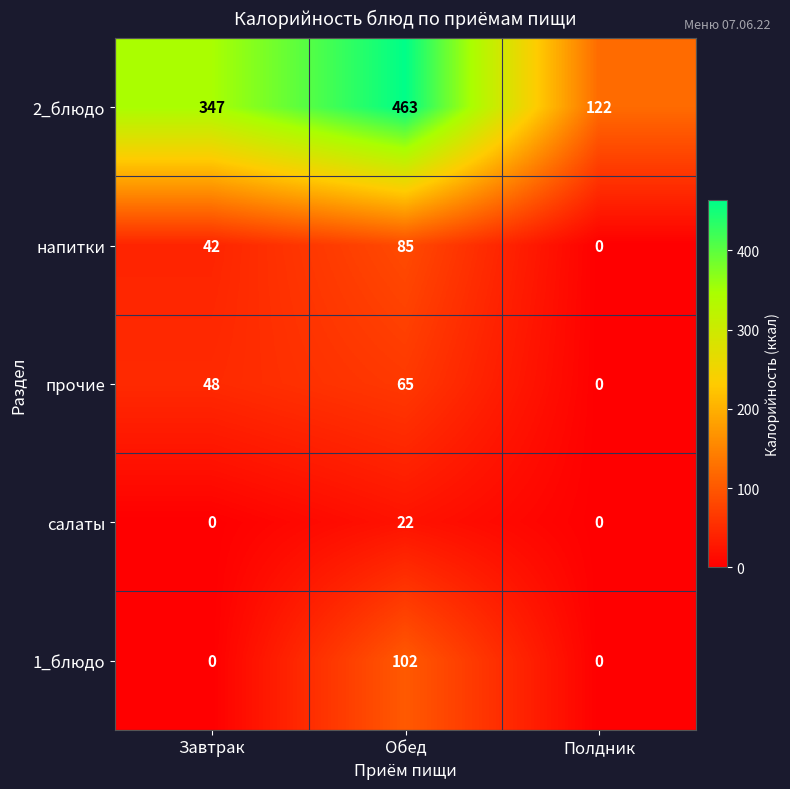

At which category is the sum across all series the highest?

Обед